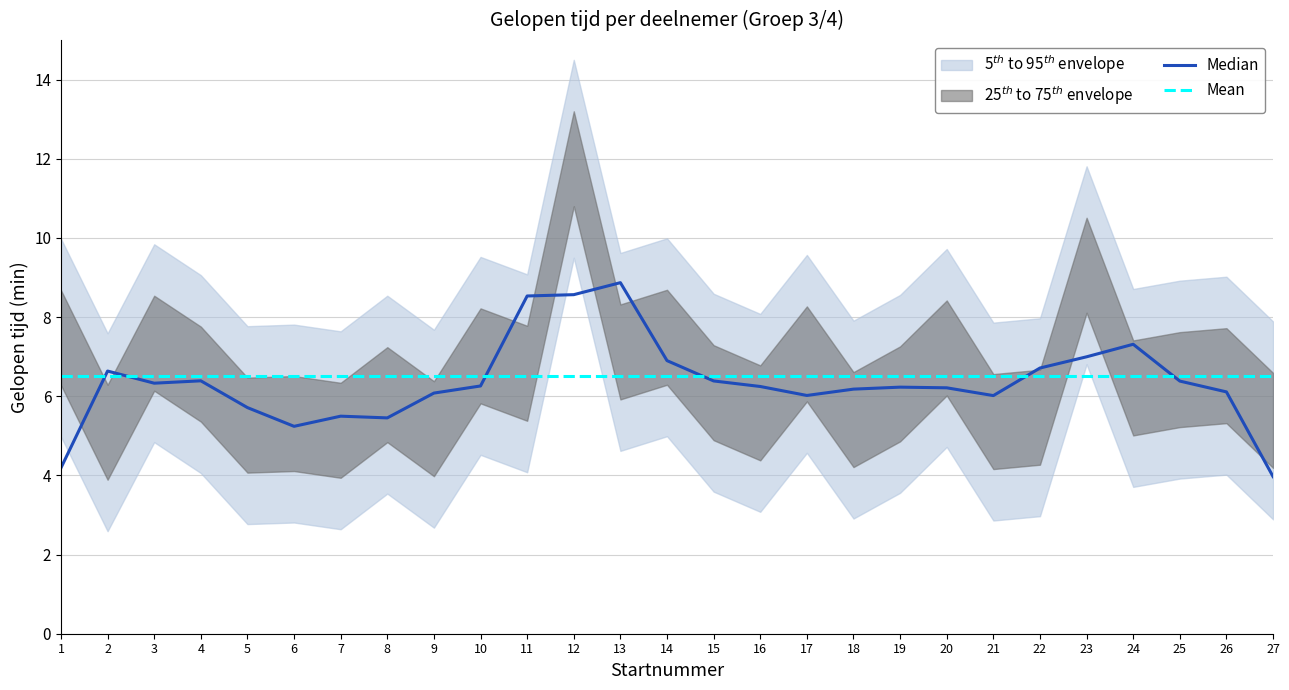

Reading right to left, extract all data points from this chart.

Median: 4.0	6.1	6.4	7.3	7.0	6.7	6.0	6.2	6.2	6.2	6.0	6.2	6.4	6.9	8.9	8.6	8.5	6.3	6.1	5.5	5.5	5.2	5.7	6.4	6.3	6.6	4.2
Mean: 6.5	6.5	6.5	6.5	6.5	6.5	6.5	6.5	6.5	6.5	6.5	6.5	6.5	6.5	6.5	6.5	6.5	6.5	6.5	6.5	6.5	6.5	6.5	6.5	6.5	6.5	6.5